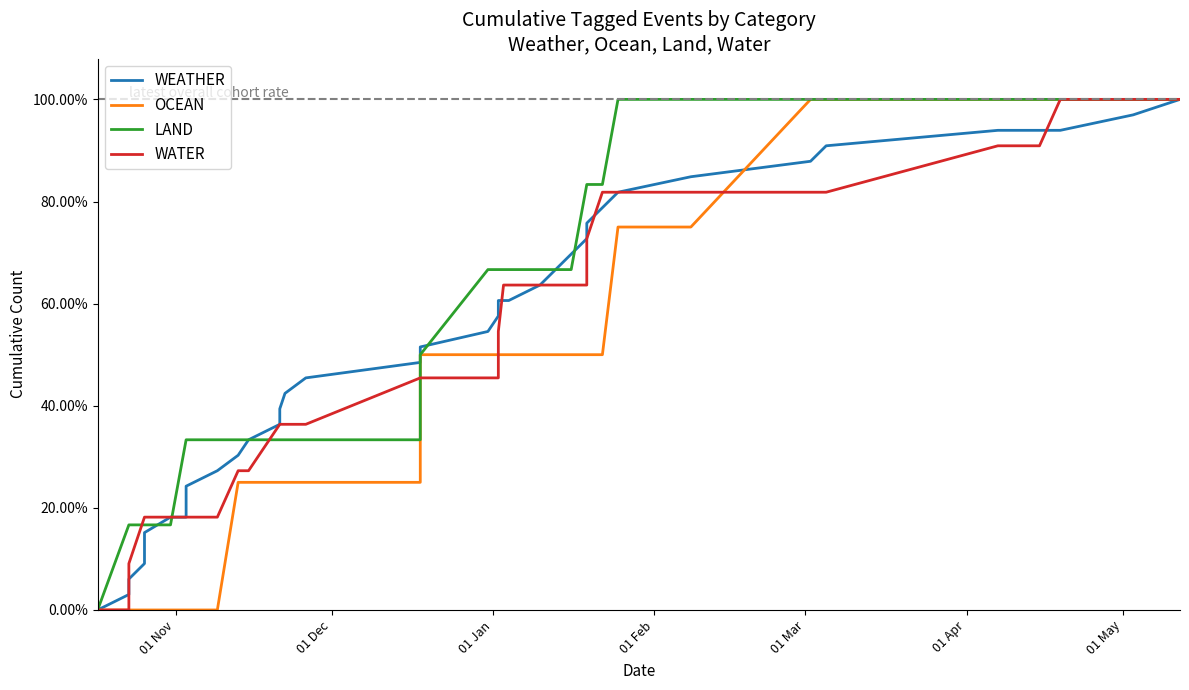

The WEATHER series shows 0.3 at 17. True or false?

False